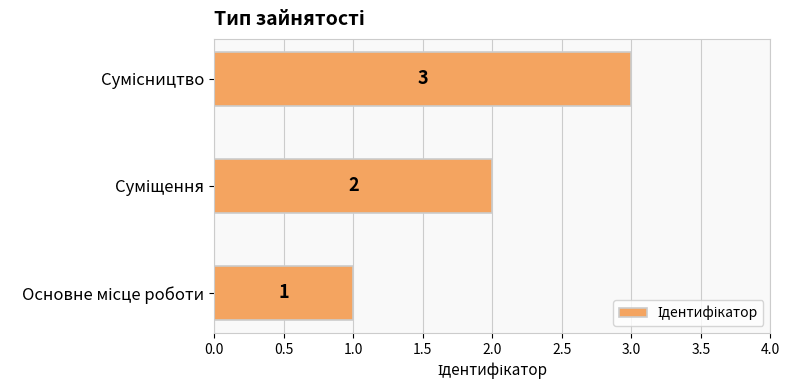

How many bars are there in total?

3